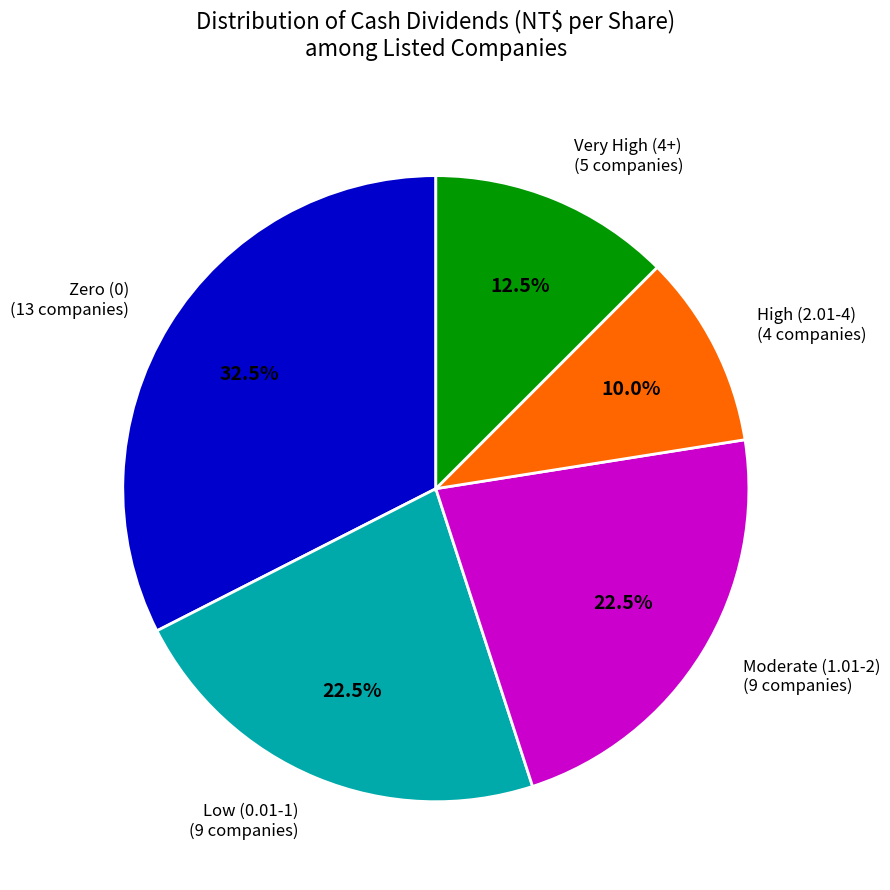

Does any single category account for the majority?

No